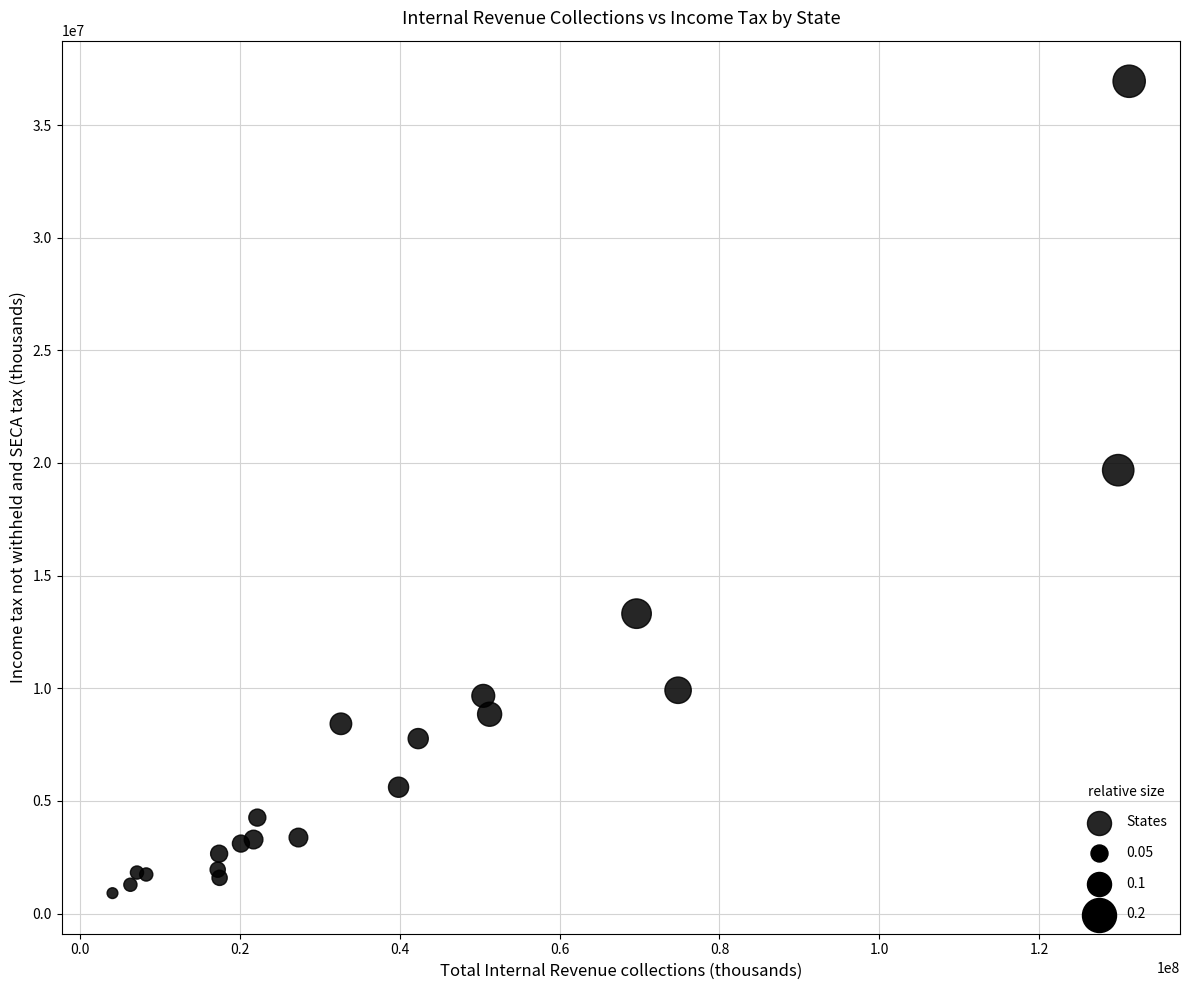

What Y value in the scatter plot is closest to 18924943?

19680063.1